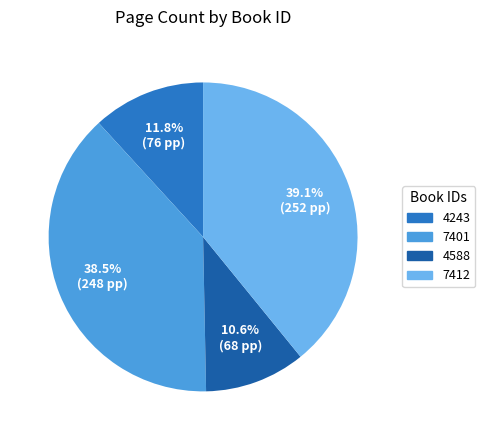

Between 4588 and 7401, which is larger?

7401